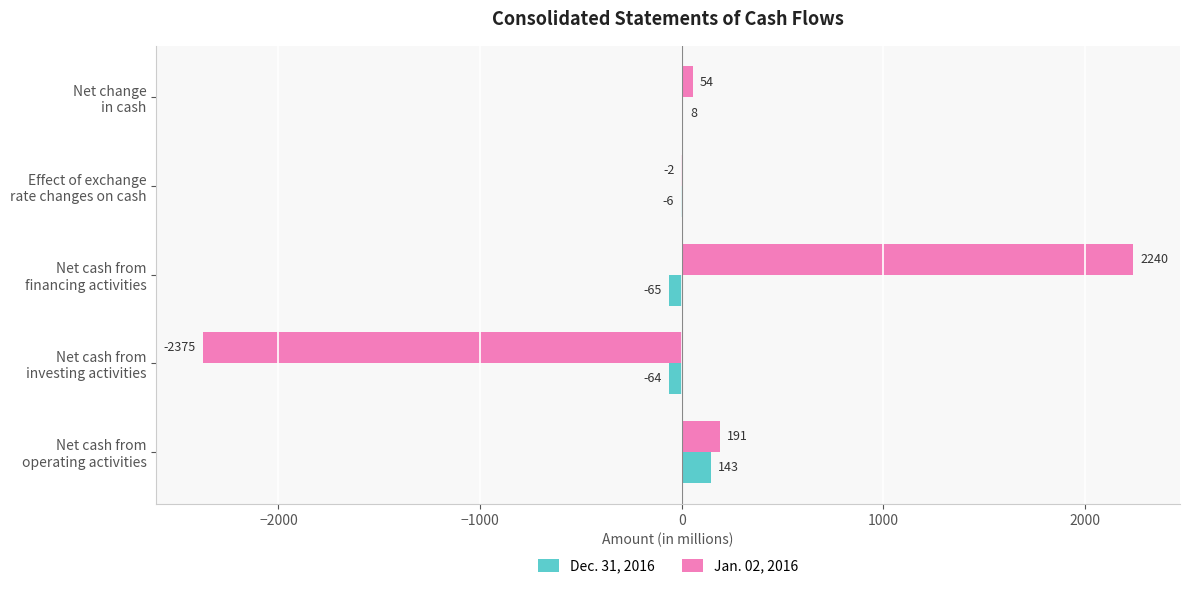

What is the maximum value for Jan. 02, 2016?

2240